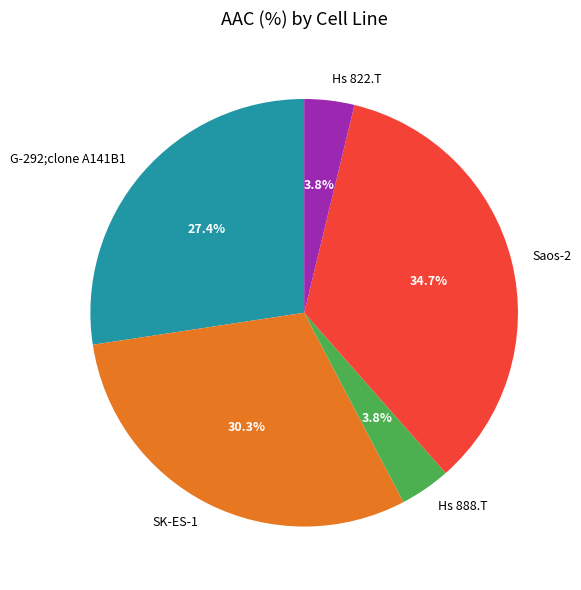

Is it true that G-292;clone A141B1 is 27% of the pie?

True